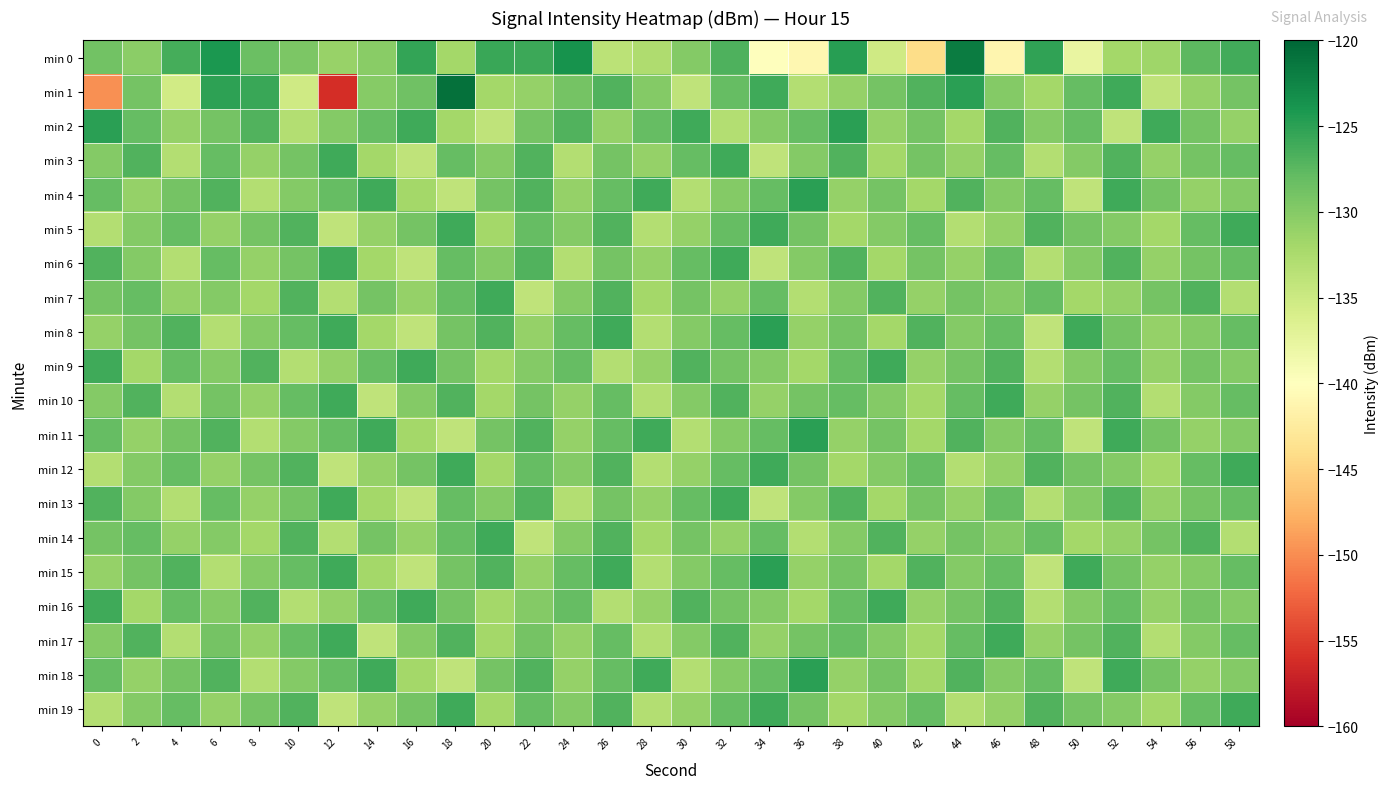

Reading left to right, list all the values displayed in this chart.

min 0: 0=-128.8	2=-130.4	4=-126.3	6=-124.2	8=-128.4	10=-129.5	12=-131.2	14=-130.3	16=-125.3	18=-131.9	20=-125.8	22=-125.8	24=-123.6	26=-133.7	28=-132.7	30=-129.9	32=-126.7	34=-139.9	36=-141.1	38=-124.8	40=-135.2	42=-144.2	44=-121.8	46=-141.2	48=-125.3	50=-137.7	52=-131.9	54=-131.7	56=-127.6	58=-126.1
min 1: 0=-149.7	2=-129.0	4=-135.4	6=-125.1	8=-125.7	10=-135.3	12=-156.1	14=-130.1	16=-128.6	18=-120.8	20=-132.0	22=-131.0	24=-129.0	26=-127.0	28=-130.0	30=-134.0	32=-128.0	34=-126.0	36=-133.0	38=-131.0	40=-129.0	42=-127.0	44=-125.0	46=-130.0	48=-132.0	50=-128.0	52=-126.0	54=-134.0	56=-131.0	58=-129.0
min 2: 0=-125.0	2=-128.0	4=-131.0	6=-129.0	8=-127.0	10=-133.0	12=-130.0	14=-128.0	16=-126.0	18=-132.0	20=-134.0	22=-129.0	24=-127.0	26=-131.0	28=-128.0	30=-126.0	32=-133.0	34=-130.0	36=-128.0	38=-125.0	40=-131.0	42=-129.0	44=-132.0	46=-127.0	48=-130.0	50=-128.0	52=-134.0	54=-126.0	56=-129.0	58=-131.0
min 3: 0=-130.0	2=-127.0	4=-133.0	6=-128.0	8=-131.0	10=-129.0	12=-126.0	14=-132.0	16=-134.0	18=-128.0	20=-130.0	22=-127.0	24=-133.0	26=-129.0	28=-131.0	30=-128.0	32=-126.0	34=-134.0	36=-130.0	38=-127.0	40=-132.0	42=-129.0	44=-131.0	46=-128.0	48=-133.0	50=-130.0	52=-127.0	54=-131.0	56=-129.0	58=-128.0
min 4: 0=-128.0	2=-131.0	4=-129.0	6=-127.0	8=-133.0	10=-130.0	12=-128.0	14=-126.0	16=-132.0	18=-134.0	20=-129.0	22=-127.0	24=-131.0	26=-128.0	28=-126.0	30=-133.0	32=-130.0	34=-128.0	36=-125.0	38=-131.0	40=-129.0	42=-132.0	44=-127.0	46=-130.0	48=-128.0	50=-134.0	52=-126.0	54=-129.0	56=-131.0	58=-130.0
min 5: 0=-133.0	2=-130.0	4=-128.0	6=-131.0	8=-129.0	10=-127.0	12=-134.0	14=-131.0	16=-129.0	18=-126.0	20=-132.0	22=-128.0	24=-130.0	26=-127.0	28=-133.0	30=-131.0	32=-128.0	34=-126.0	36=-129.0	38=-132.0	40=-130.0	42=-128.0	44=-133.0	46=-131.0	48=-127.0	50=-129.0	52=-130.0	54=-132.0	56=-128.0	58=-126.0
min 6: 0=-127.0	2=-130.0	4=-133.0	6=-128.0	8=-131.0	10=-129.0	12=-126.0	14=-132.0	16=-134.0	18=-128.0	20=-130.0	22=-127.0	24=-133.0	26=-129.0	28=-131.0	30=-128.0	32=-126.0	34=-134.0	36=-130.0	38=-127.0	40=-132.0	42=-129.0	44=-131.0	46=-128.0	48=-133.0	50=-130.0	52=-127.0	54=-131.0	56=-129.0	58=-128.0
min 7: 0=-129.0	2=-128.0	4=-131.0	6=-130.0	8=-132.0	10=-127.0	12=-133.0	14=-129.0	16=-131.0	18=-128.0	20=-126.0	22=-134.0	24=-130.0	26=-127.0	28=-132.0	30=-129.0	32=-131.0	34=-128.0	36=-133.0	38=-130.0	40=-127.0	42=-131.0	44=-129.0	46=-130.0	48=-128.0	50=-132.0	52=-131.0	54=-129.0	56=-127.0	58=-133.0
min 8: 0=-131.0	2=-129.0	4=-127.0	6=-133.0	8=-130.0	10=-128.0	12=-126.0	14=-132.0	16=-134.0	18=-129.0	20=-127.0	22=-131.0	24=-128.0	26=-126.0	28=-133.0	30=-130.0	32=-128.0	34=-125.0	36=-131.0	38=-129.0	40=-132.0	42=-127.0	44=-130.0	46=-128.0	48=-134.0	50=-126.0	52=-129.0	54=-131.0	56=-130.0	58=-128.0
min 9: 0=-126.0	2=-132.0	4=-128.0	6=-130.0	8=-127.0	10=-133.0	12=-131.0	14=-128.0	16=-126.0	18=-129.0	20=-132.0	22=-130.0	24=-128.0	26=-133.0	28=-131.0	30=-127.0	32=-129.0	34=-130.0	36=-132.0	38=-128.0	40=-126.0	42=-131.0	44=-129.0	46=-127.0	48=-133.0	50=-130.0	52=-128.0	54=-131.0	56=-129.0	58=-130.0
min 10: 0=-130.0	2=-127.0	4=-133.0	6=-129.0	8=-131.0	10=-128.0	12=-126.0	14=-134.0	16=-130.0	18=-127.0	20=-132.0	22=-129.0	24=-131.0	26=-128.0	28=-133.0	30=-130.0	32=-127.0	34=-131.0	36=-129.0	38=-128.0	40=-130.0	42=-132.0	44=-128.0	46=-126.0	48=-131.0	50=-129.0	52=-127.0	54=-133.0	56=-130.0	58=-128.0
min 11: 0=-128.0	2=-131.0	4=-129.0	6=-127.0	8=-133.0	10=-130.0	12=-128.0	14=-126.0	16=-132.0	18=-134.0	20=-129.0	22=-127.0	24=-131.0	26=-128.0	28=-126.0	30=-133.0	32=-130.0	34=-128.0	36=-125.0	38=-131.0	40=-129.0	42=-132.0	44=-127.0	46=-130.0	48=-128.0	50=-134.0	52=-126.0	54=-129.0	56=-131.0	58=-130.0
min 12: 0=-133.0	2=-130.0	4=-128.0	6=-131.0	8=-129.0	10=-127.0	12=-134.0	14=-131.0	16=-129.0	18=-126.0	20=-132.0	22=-128.0	24=-130.0	26=-127.0	28=-133.0	30=-131.0	32=-128.0	34=-126.0	36=-129.0	38=-132.0	40=-130.0	42=-128.0	44=-133.0	46=-131.0	48=-127.0	50=-129.0	52=-130.0	54=-132.0	56=-128.0	58=-126.0
min 13: 0=-127.0	2=-130.0	4=-133.0	6=-128.0	8=-131.0	10=-129.0	12=-126.0	14=-132.0	16=-134.0	18=-128.0	20=-130.0	22=-127.0	24=-133.0	26=-129.0	28=-131.0	30=-128.0	32=-126.0	34=-134.0	36=-130.0	38=-127.0	40=-132.0	42=-129.0	44=-131.0	46=-128.0	48=-133.0	50=-130.0	52=-127.0	54=-131.0	56=-129.0	58=-128.0
min 14: 0=-129.0	2=-128.0	4=-131.0	6=-130.0	8=-132.0	10=-127.0	12=-133.0	14=-129.0	16=-131.0	18=-128.0	20=-126.0	22=-134.0	24=-130.0	26=-127.0	28=-132.0	30=-129.0	32=-131.0	34=-128.0	36=-133.0	38=-130.0	40=-127.0	42=-131.0	44=-129.0	46=-130.0	48=-128.0	50=-132.0	52=-131.0	54=-129.0	56=-127.0	58=-133.0
min 15: 0=-131.0	2=-129.0	4=-127.0	6=-133.0	8=-130.0	10=-128.0	12=-126.0	14=-132.0	16=-134.0	18=-129.0	20=-127.0	22=-131.0	24=-128.0	26=-126.0	28=-133.0	30=-130.0	32=-128.0	34=-125.0	36=-131.0	38=-129.0	40=-132.0	42=-127.0	44=-130.0	46=-128.0	48=-134.0	50=-126.0	52=-129.0	54=-131.0	56=-130.0	58=-128.0
min 16: 0=-126.0	2=-132.0	4=-128.0	6=-130.0	8=-127.0	10=-133.0	12=-131.0	14=-128.0	16=-126.0	18=-129.0	20=-132.0	22=-130.0	24=-128.0	26=-133.0	28=-131.0	30=-127.0	32=-129.0	34=-130.0	36=-132.0	38=-128.0	40=-126.0	42=-131.0	44=-129.0	46=-127.0	48=-133.0	50=-130.0	52=-128.0	54=-131.0	56=-129.0	58=-130.0
min 17: 0=-130.0	2=-127.0	4=-133.0	6=-129.0	8=-131.0	10=-128.0	12=-126.0	14=-134.0	16=-130.0	18=-127.0	20=-132.0	22=-129.0	24=-131.0	26=-128.0	28=-133.0	30=-130.0	32=-127.0	34=-131.0	36=-129.0	38=-128.0	40=-130.0	42=-132.0	44=-128.0	46=-126.0	48=-131.0	50=-129.0	52=-127.0	54=-133.0	56=-130.0	58=-128.0
min 18: 0=-128.0	2=-131.0	4=-129.0	6=-127.0	8=-133.0	10=-130.0	12=-128.0	14=-126.0	16=-132.0	18=-134.0	20=-129.0	22=-127.0	24=-131.0	26=-128.0	28=-126.0	30=-133.0	32=-130.0	34=-128.0	36=-125.0	38=-131.0	40=-129.0	42=-132.0	44=-127.0	46=-130.0	48=-128.0	50=-134.0	52=-126.0	54=-129.0	56=-131.0	58=-130.0
min 19: 0=-133.0	2=-130.0	4=-128.0	6=-131.0	8=-129.0	10=-127.0	12=-134.0	14=-131.0	16=-129.0	18=-126.0	20=-132.0	22=-128.0	24=-130.0	26=-127.0	28=-133.0	30=-131.0	32=-128.0	34=-126.0	36=-129.0	38=-132.0	40=-130.0	42=-128.0	44=-133.0	46=-131.0	48=-127.0	50=-129.0	52=-130.0	54=-132.0	56=-128.0	58=-126.0